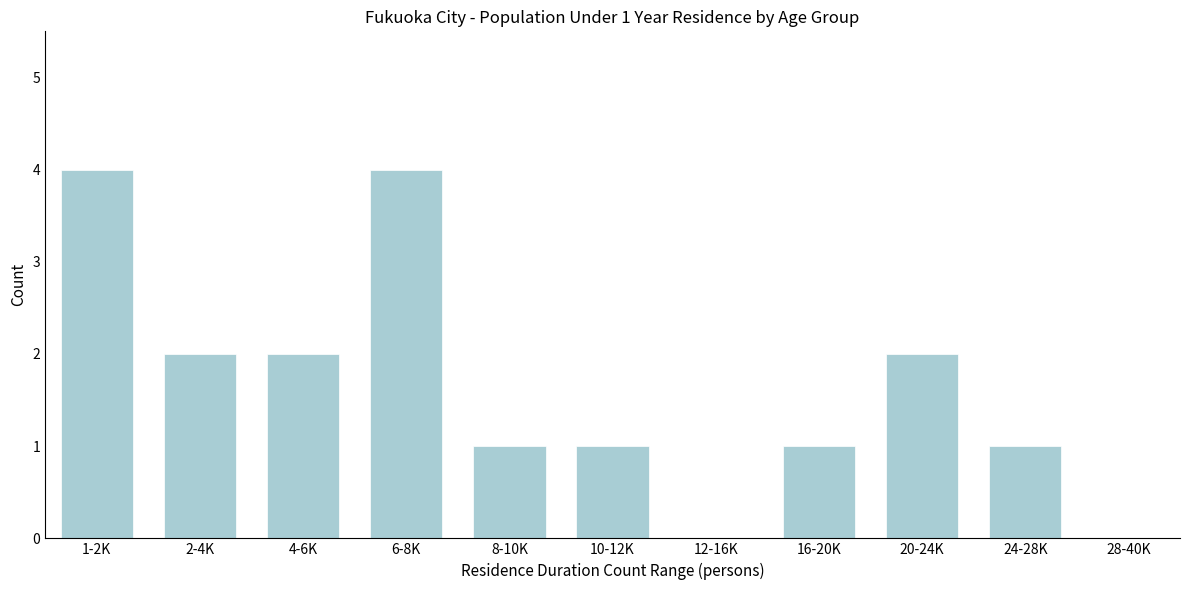

Reading left to right, extract all data points from this chart.

1-2K=4	2-4K=2	4-6K=2	6-8K=4	8-10K=1	10-12K=1	12-16K=0	16-20K=1	20-24K=2	24-28K=1	28-40K=0